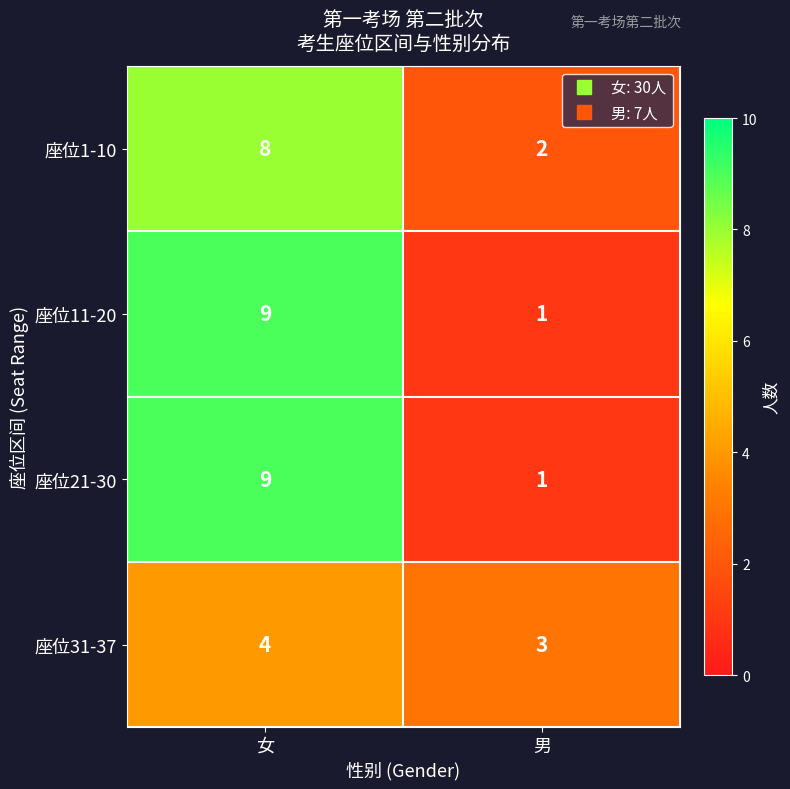

Rank the categories by 座位1-10 value from lowest to highest.

男, 女